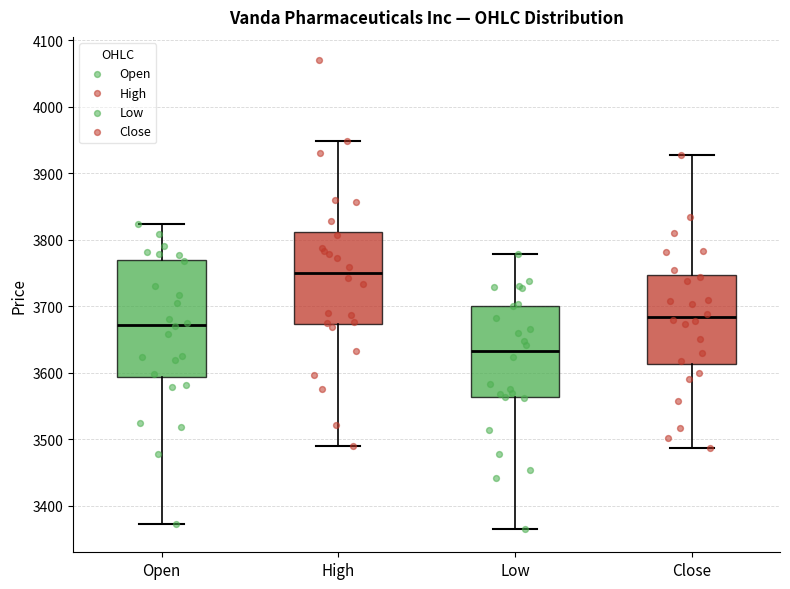

Where does the median line of the box for Open sit on the y-axis? The values are not printed on the chart, so give them approximately, as read against the axis.

3670